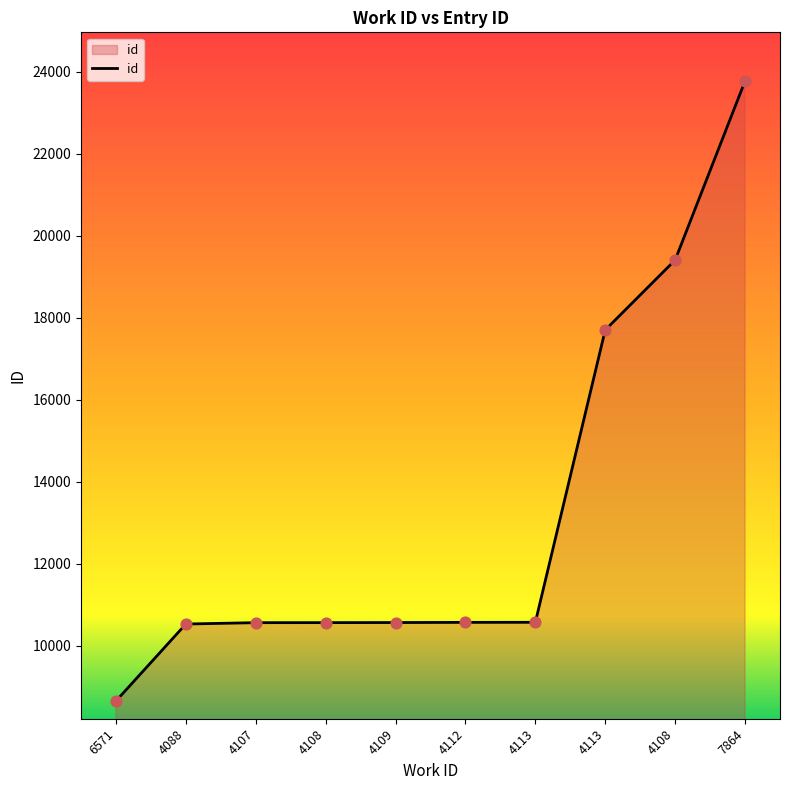

Between 4107 and 6571, which is larger?

4107